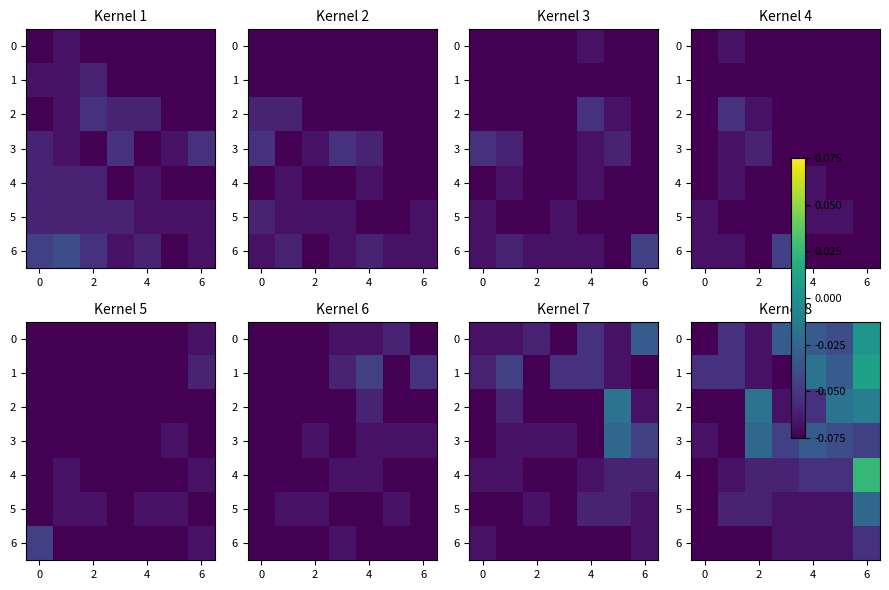

How many values in 0 are above zero?

1